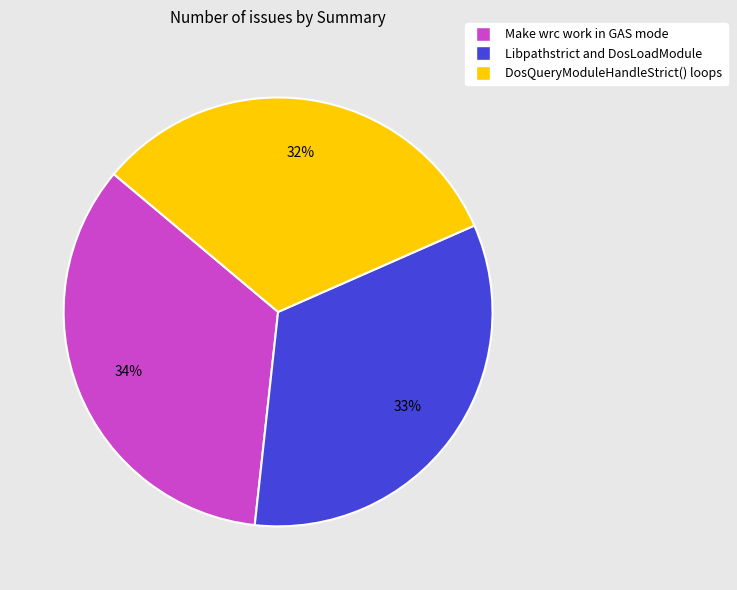

How many slices are in this pie chart?

3